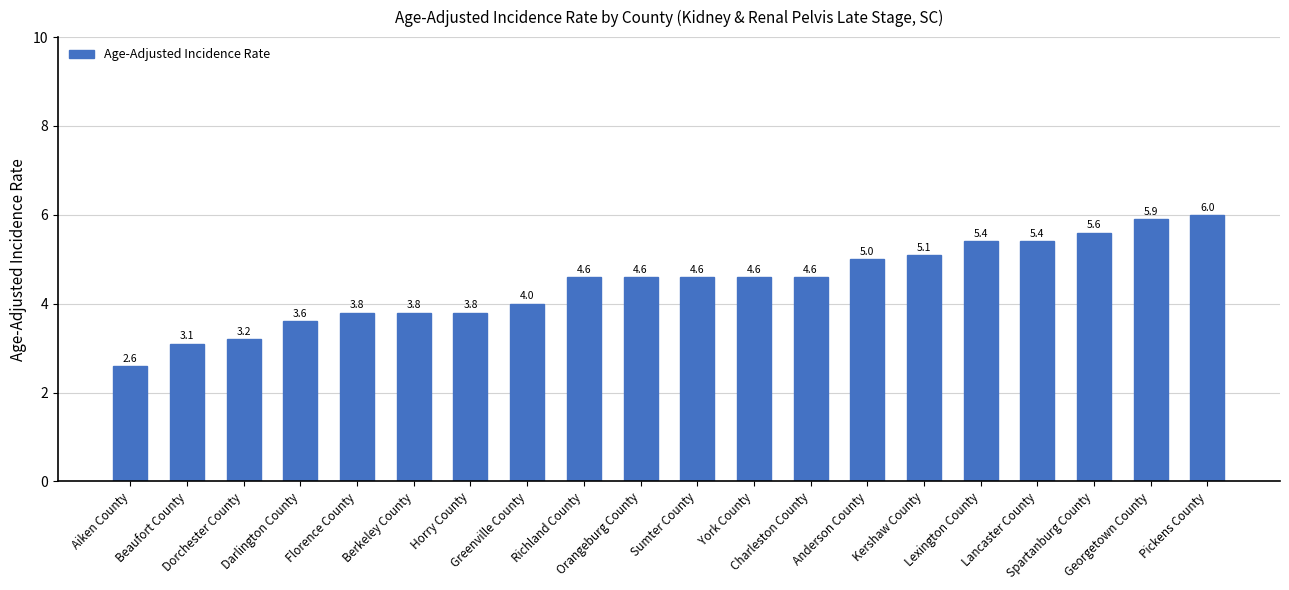

The chart shows a value of 4.5 at Beaufort County. True or false?

False